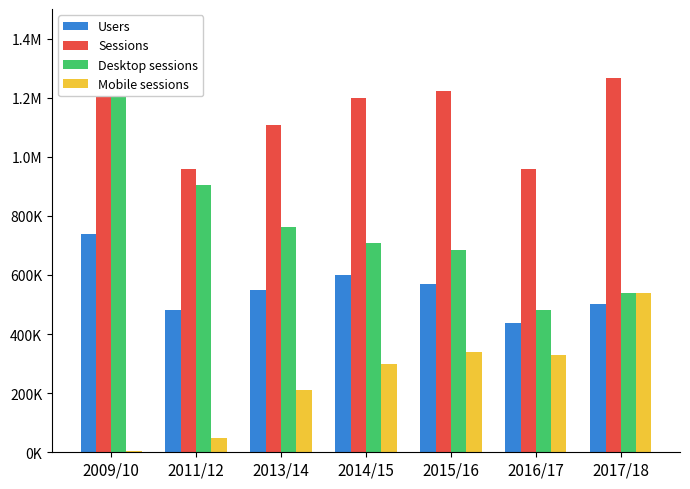

What is the difference between the maximum and second lowest values in the Desktop sessions series?

863837